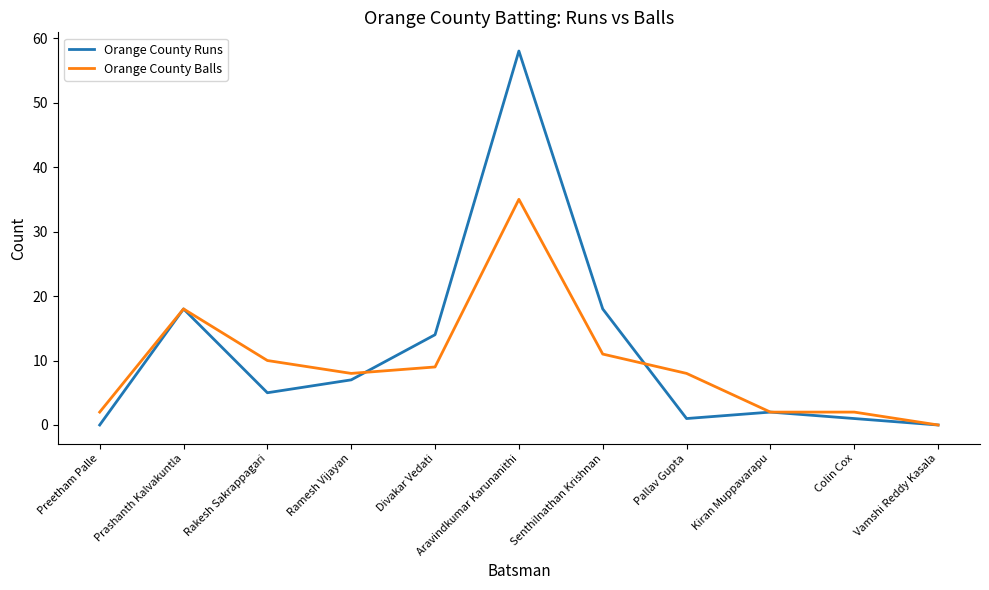

The value of Orange County Balls at Preetham Palle is 2. True or false?

True